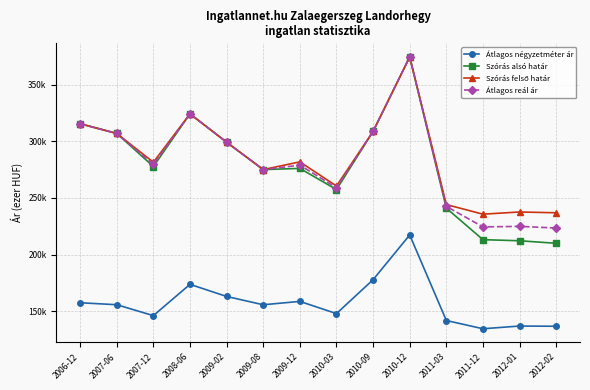

In Átlagos négyzetméter ár, how many points are higher than both neighbors (excluding endpoints)?

4